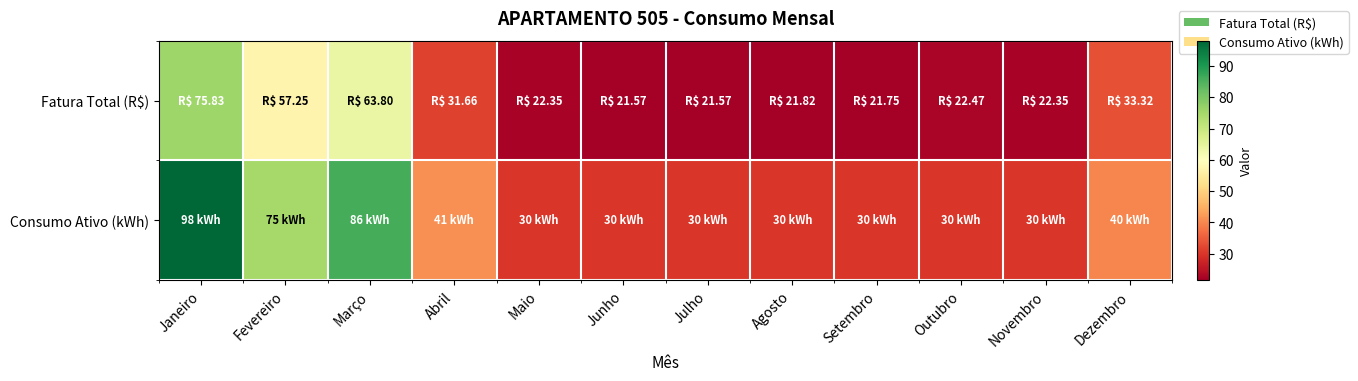

What is the total value across all series at Novembro?

52.4